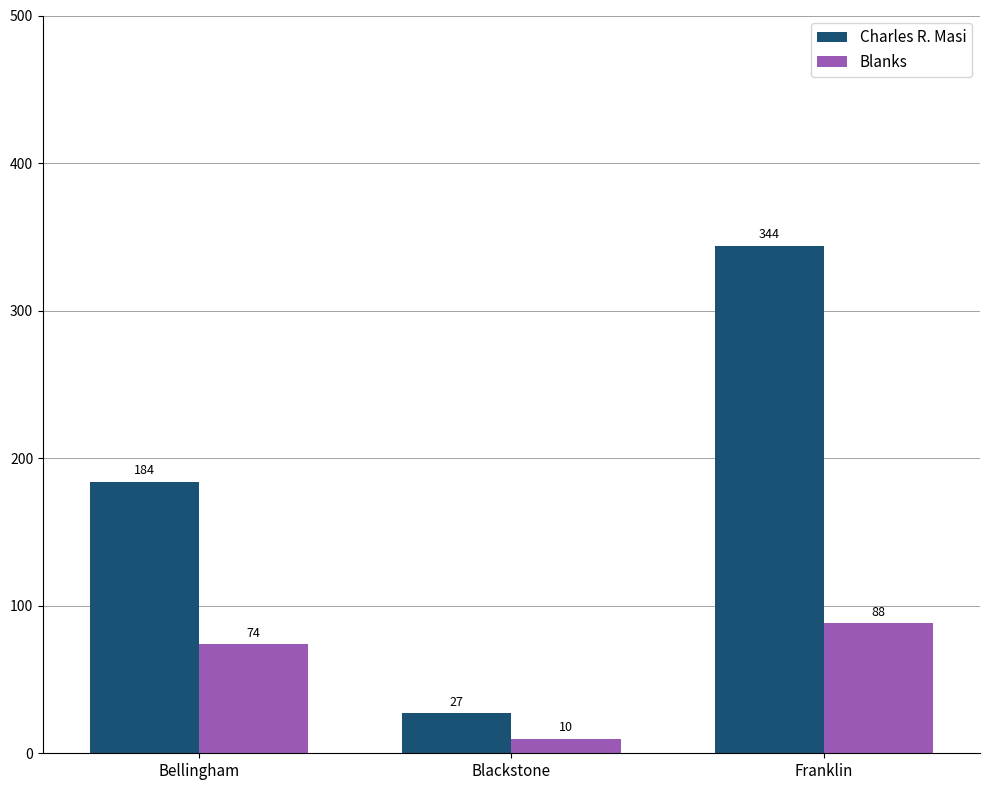

List the series in order of their overall mean, highest first.

Charles R. Masi, Blanks